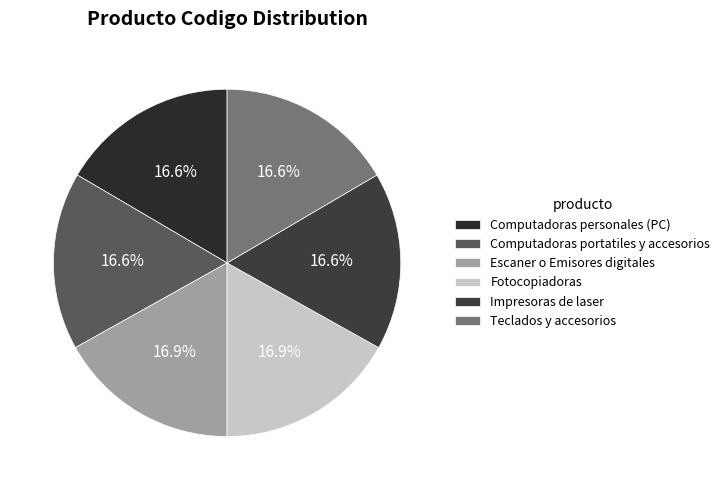

Rank the categories by value from highest to lowest.

Escaner o Emisores digitales, Fotocopiadoras, Impresoras de laser, Teclados y accesorios, Computadoras portatiles y accesorios, Computadoras personales (PC)